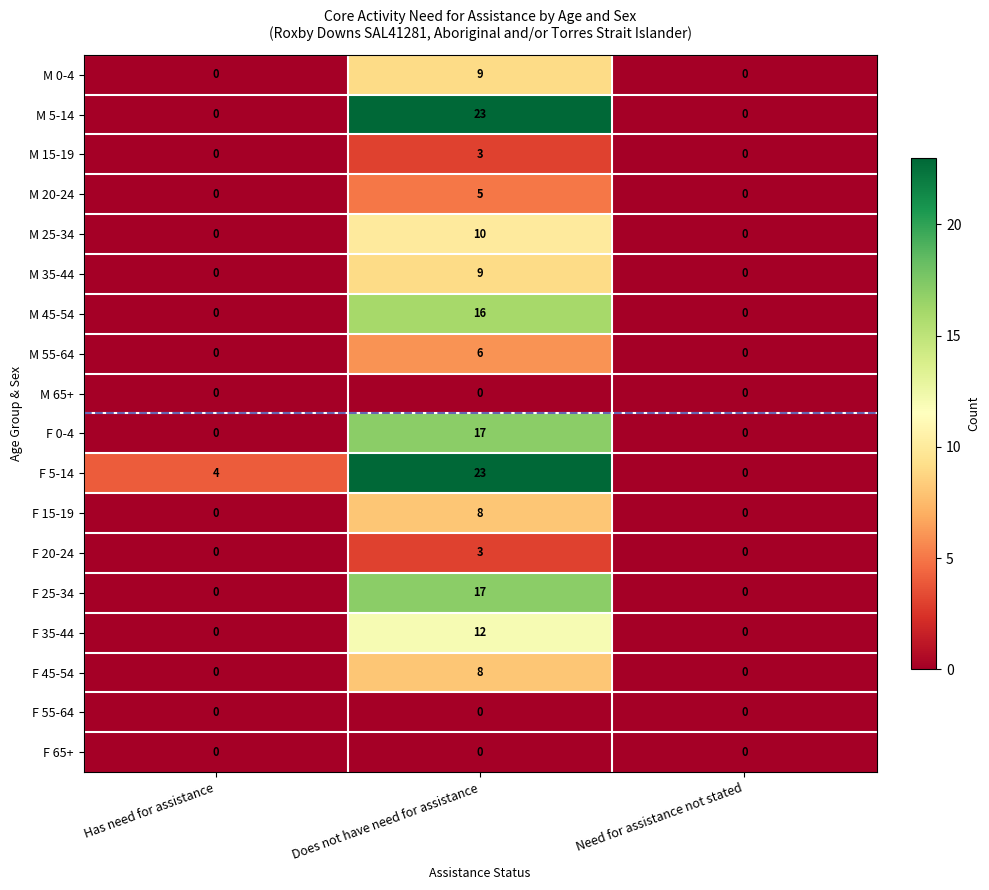

How many categories are shown in the chart?

3